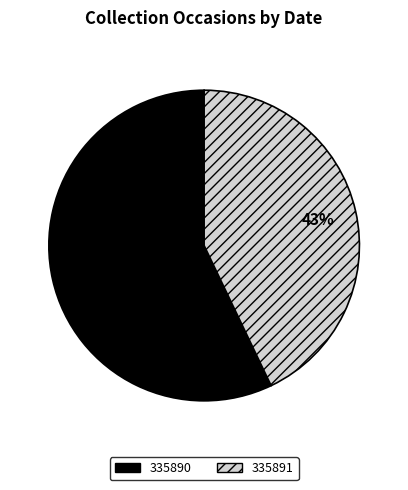

What is the ratio of the value at 335891 to the value at 335890?

0.8